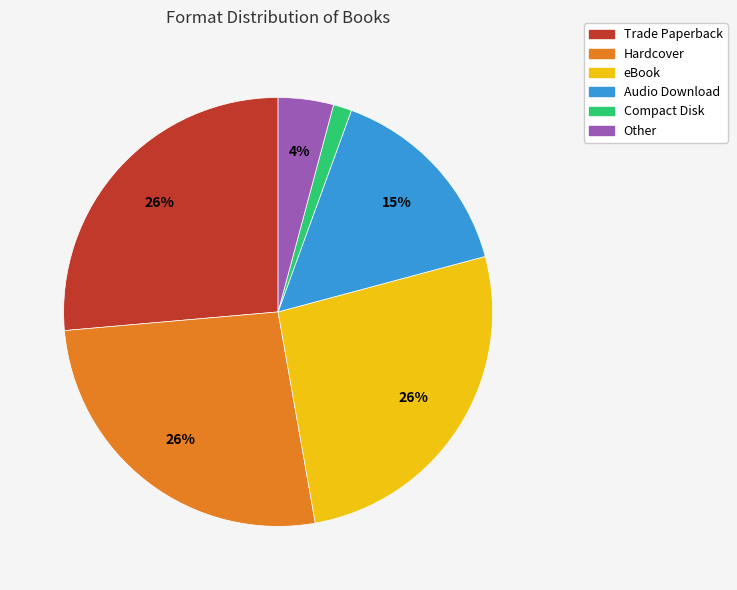

To the nearest percent, what is the combined percentage of Trade Paperback and Hardcover?

53%